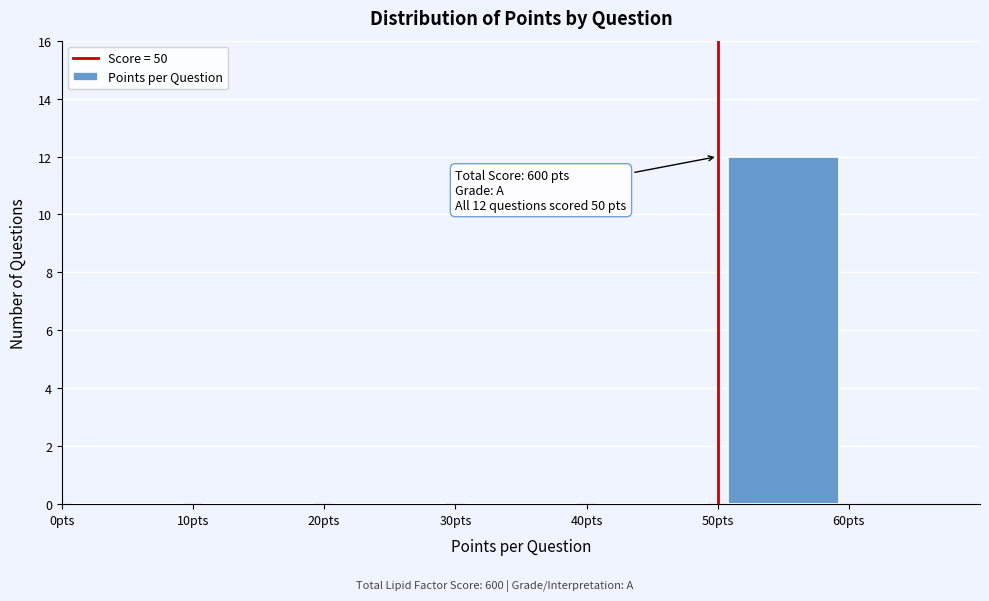

Which range on the x-axis has the tallest bar?

50 to 60